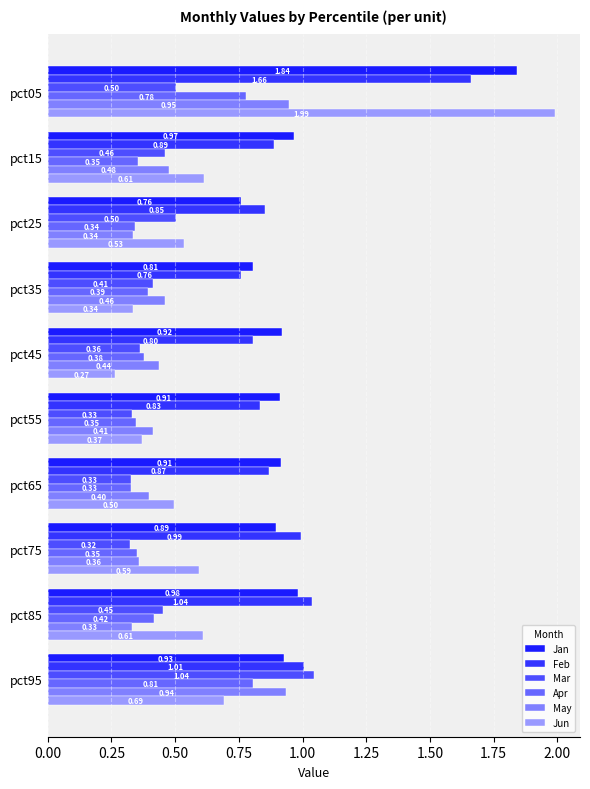

Count the number of categories in the chart.

10